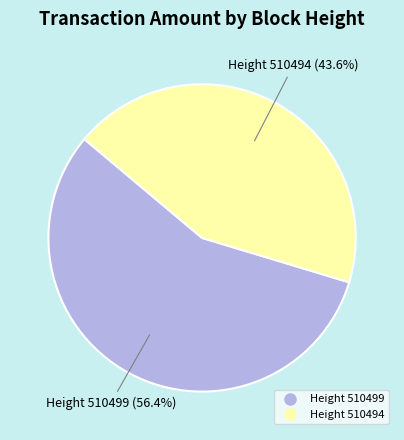

Is there a majority slice in this chart?

Yes